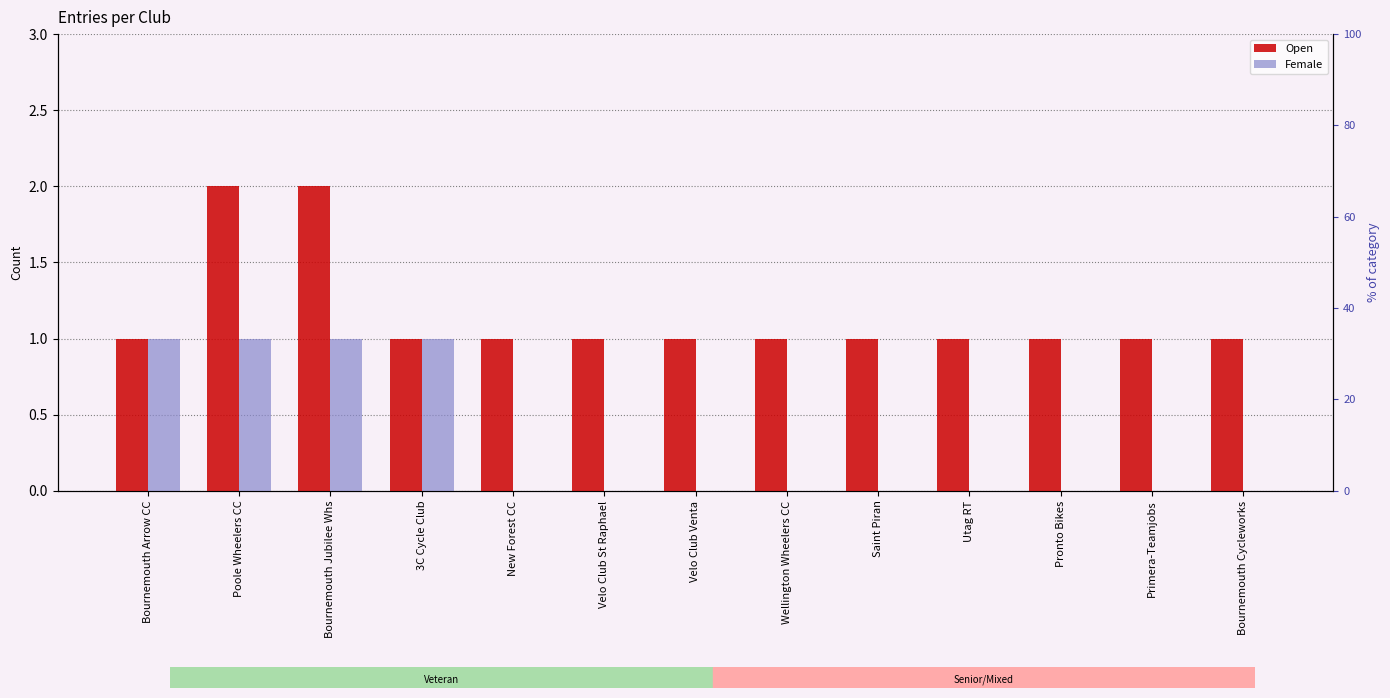

The value of Female at Bournemouth Arrow CC is 1. True or false?

True